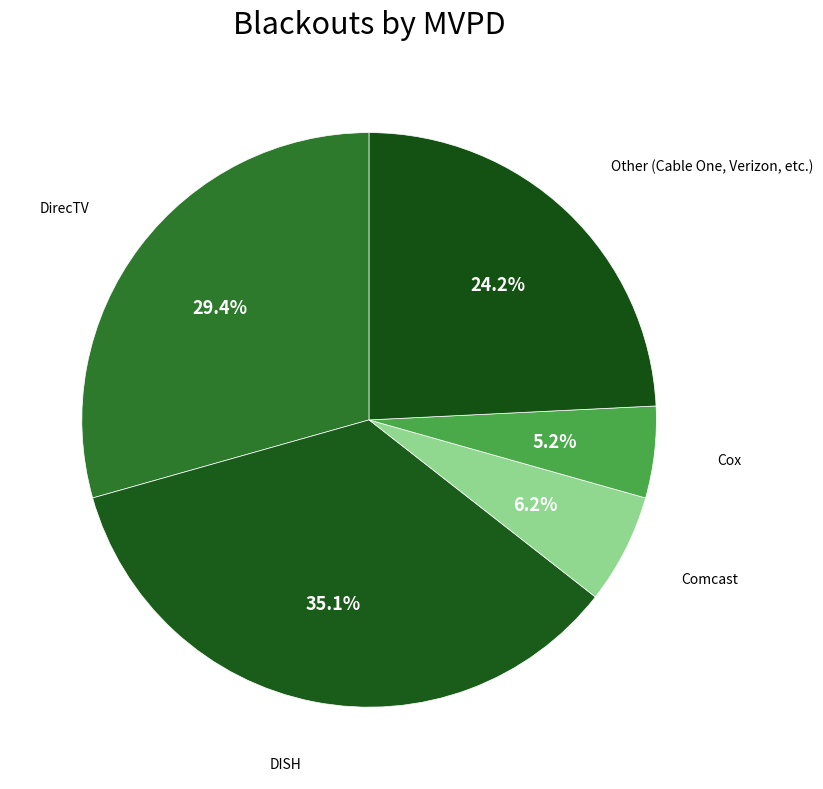

What is the largest slice in the pie chart?

DISH